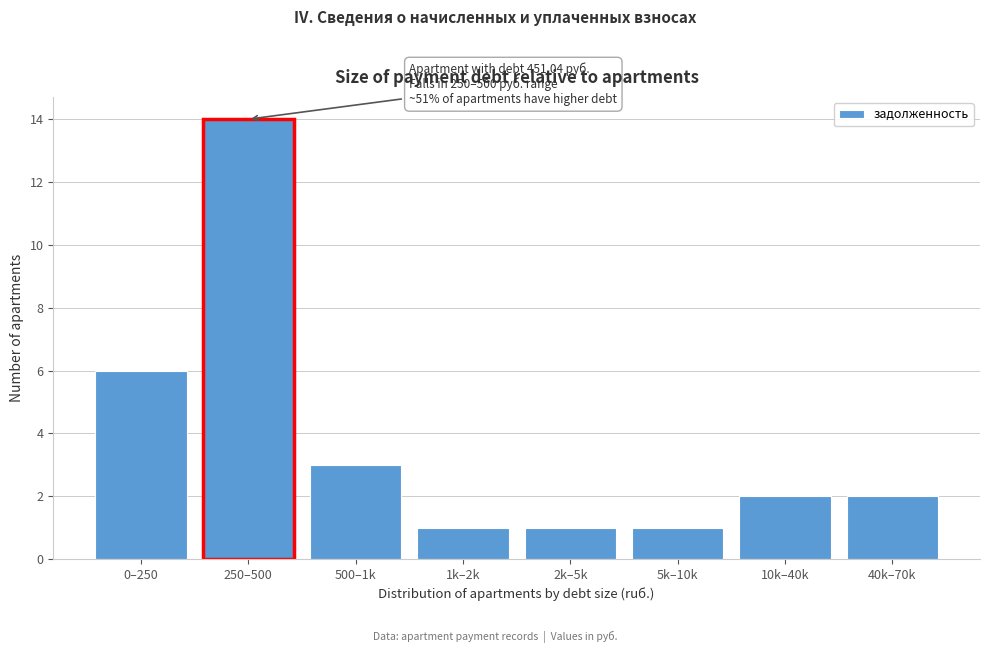

Reading left to right, list all the values displayed in this chart.

6	14	3	1	1	1	2	2